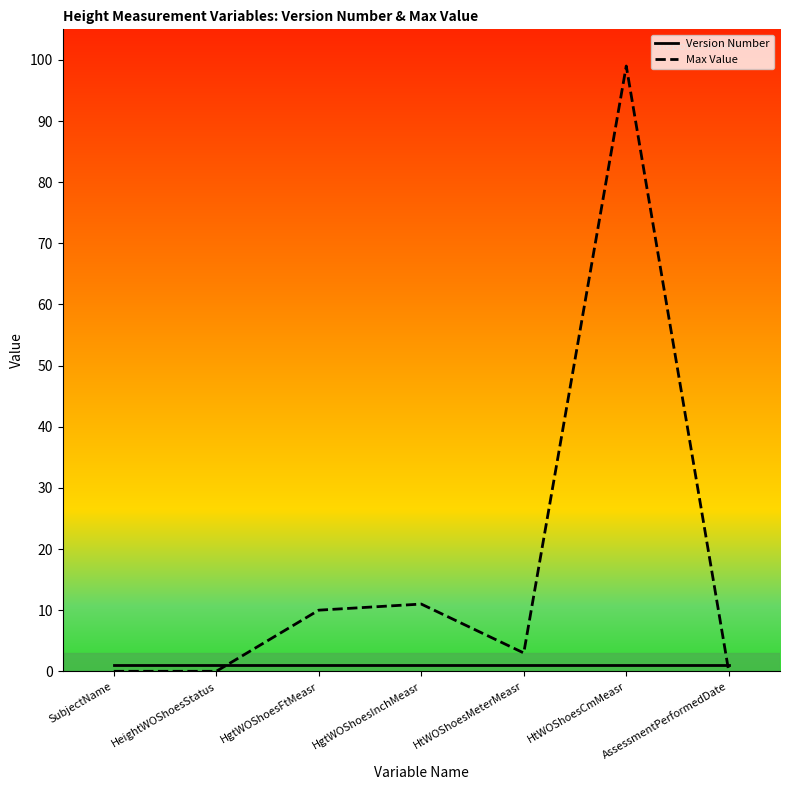

What is the lowest value of the Version Number series?

1